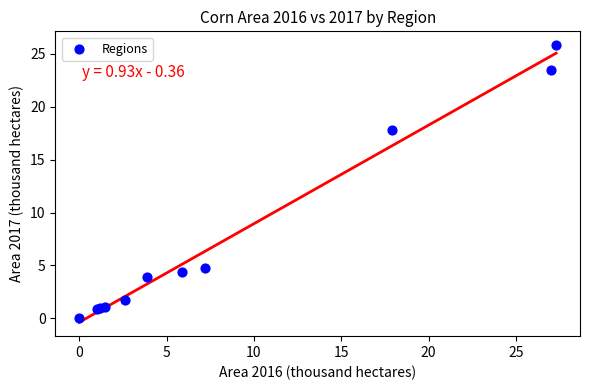

What Y value in the scatter plot is closest to 12?

17.8